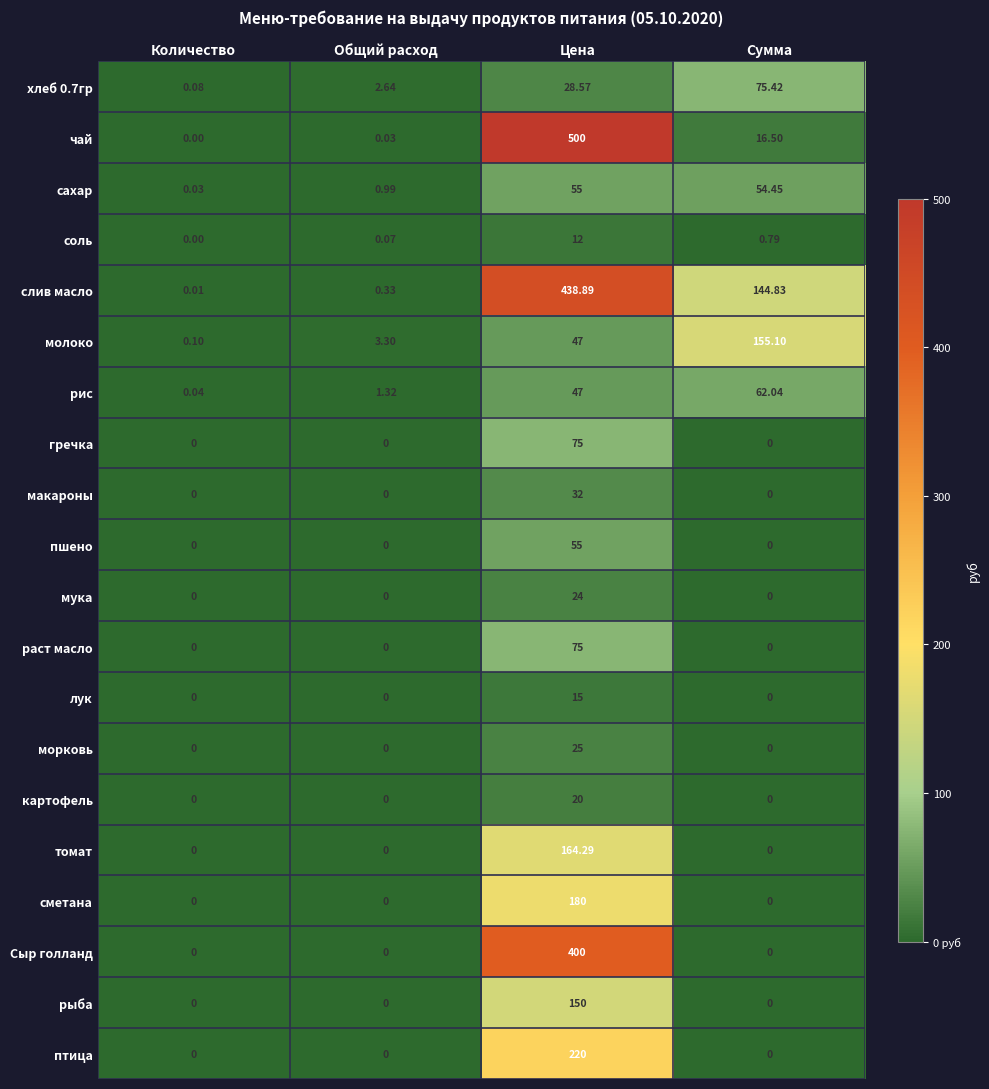

Which series has the widest spread of values?

чай